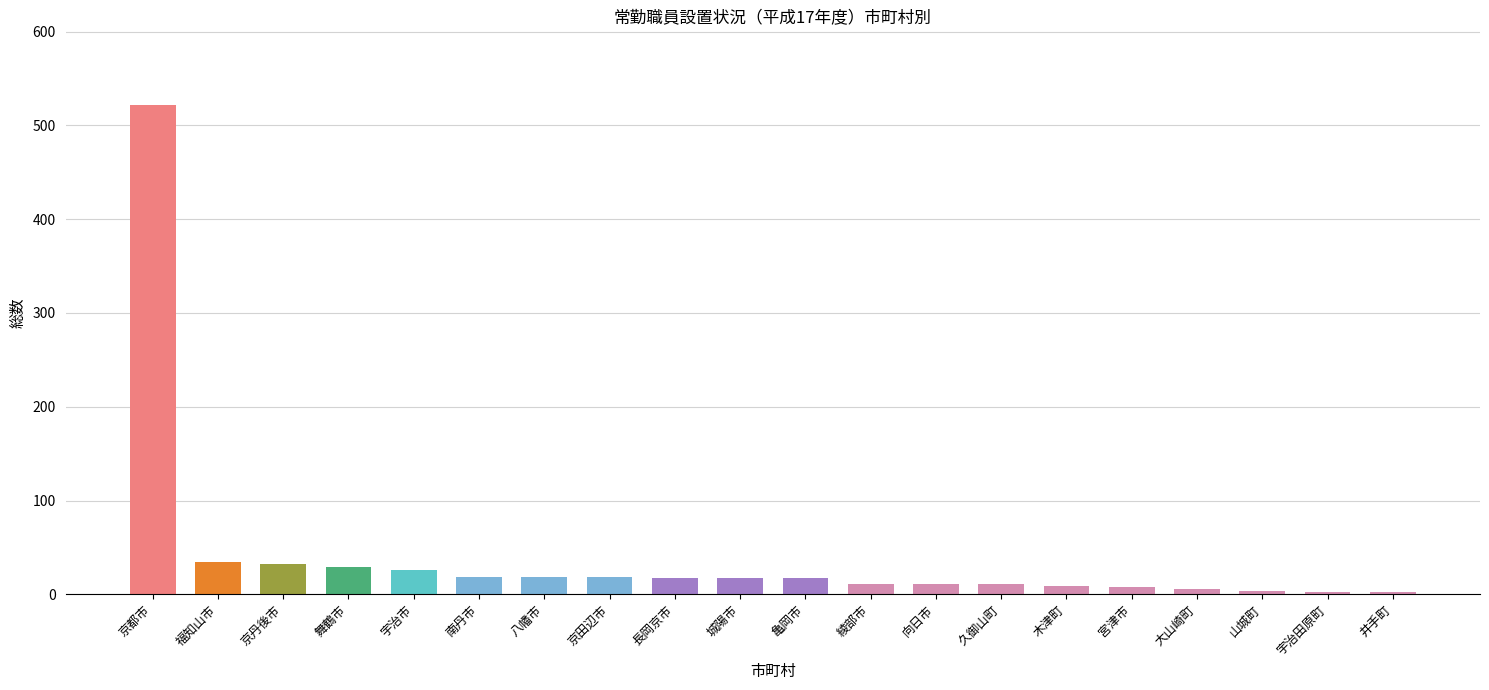

What position from the left is 宇治田原町?

19